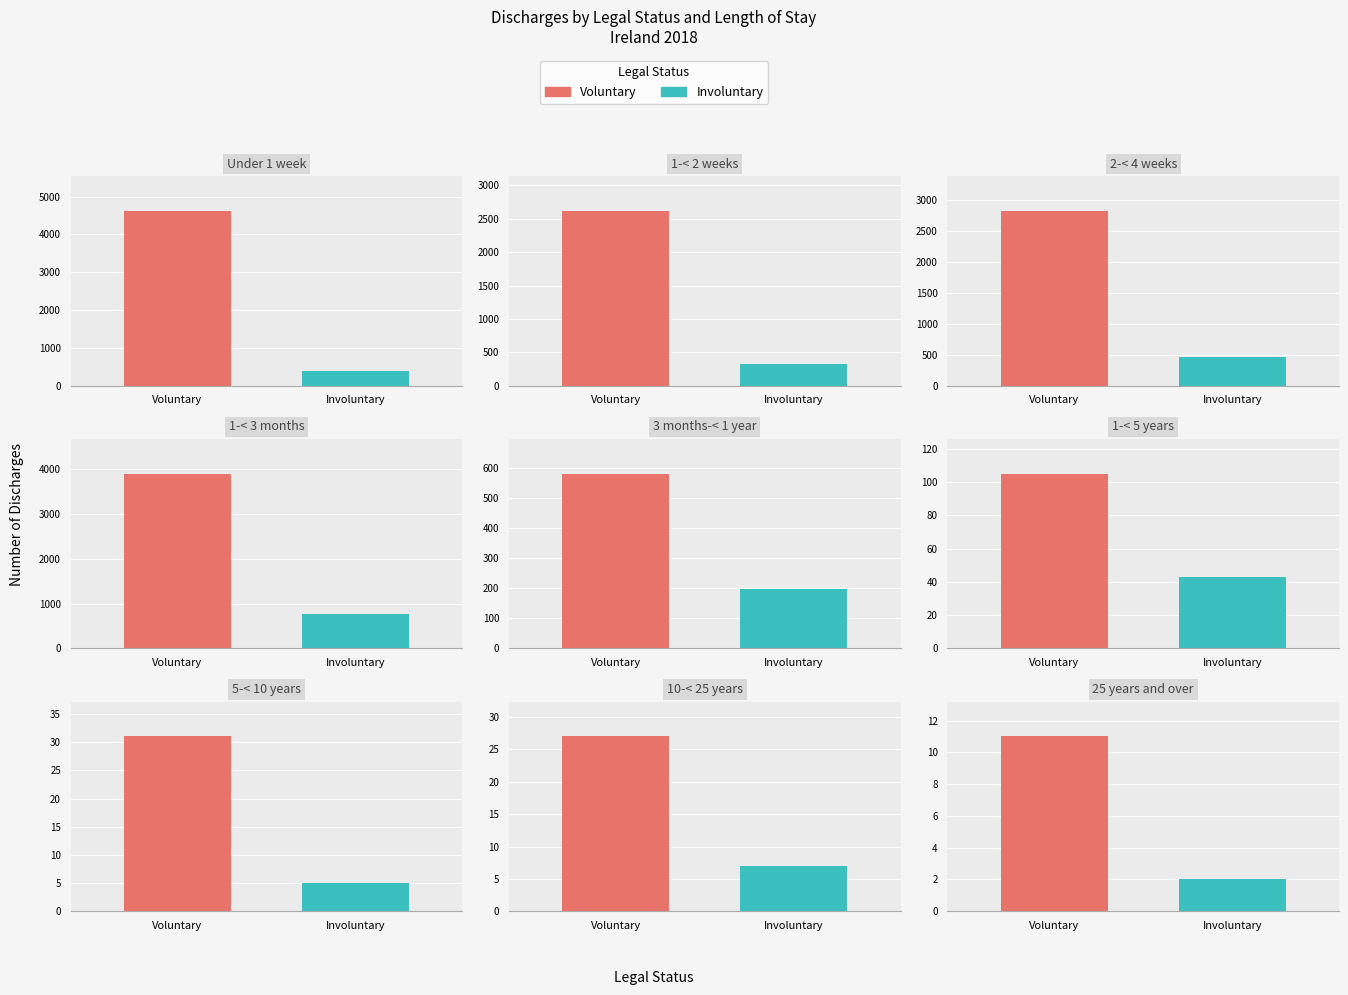

Which has a higher value, 5-< 10 years or 1-< 5 years?

1-< 5 years